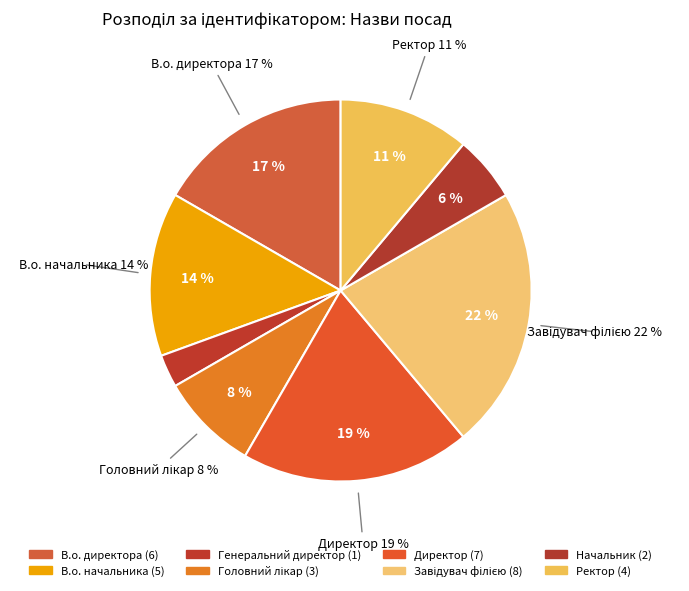

Does any single category account for the majority?

No